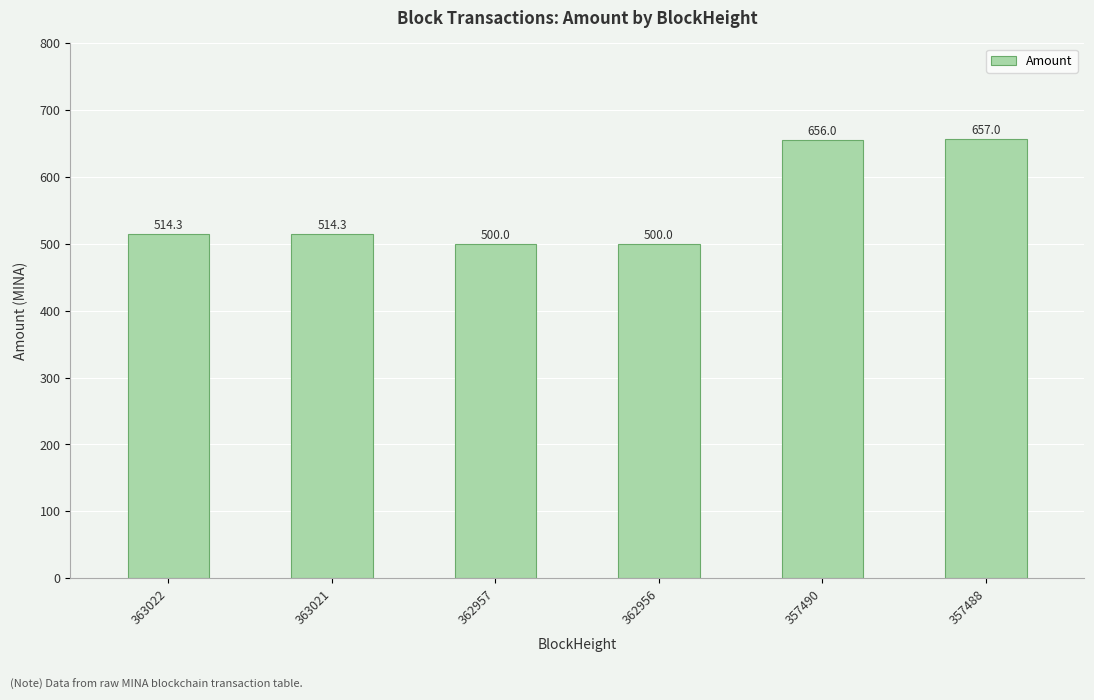

What is the minimum value shown in the chart?

500.0